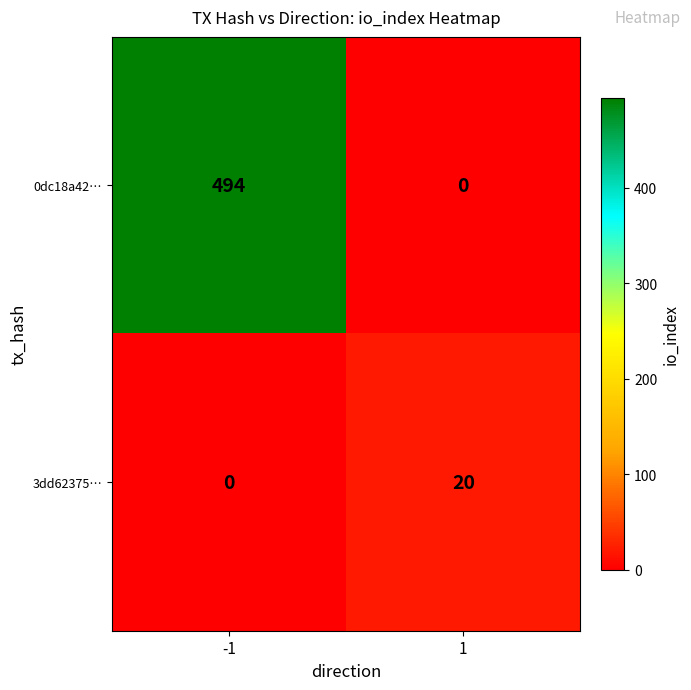

List the series in order of their overall mean, lowest first.

3dd62375…, 0dc18a42…